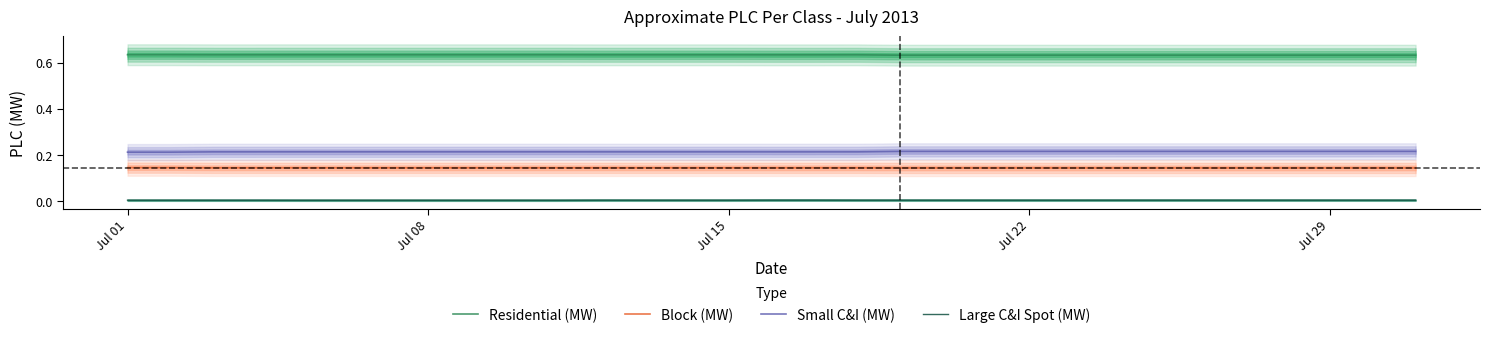

True or false: Block (MW) and Small C&I (MW) cross at least once.

False